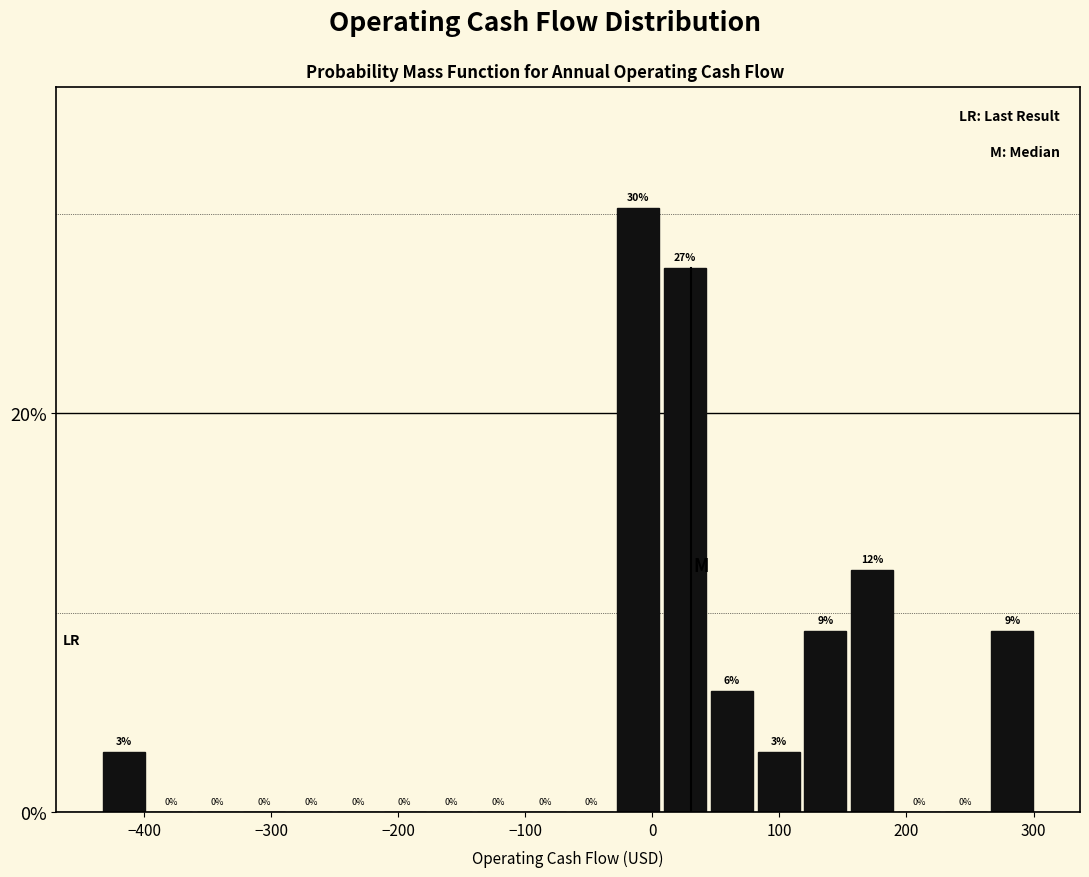

Around what value on the x-axis is the tallest bar? Give the approximate position of its centre, as read against the axis.

-10